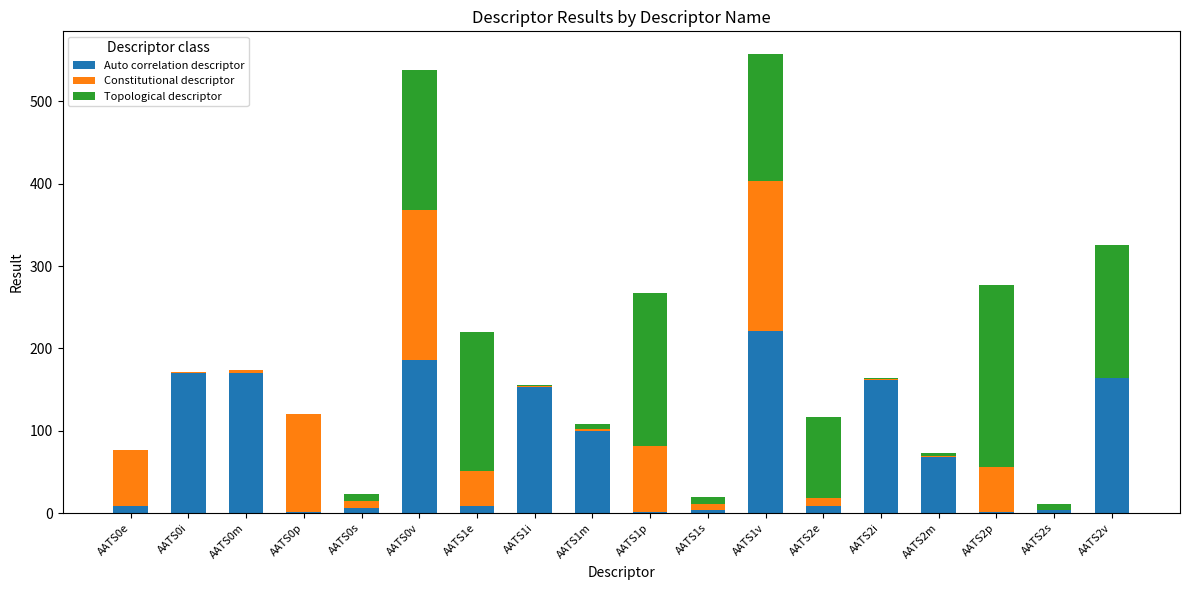

Which category has the highest value in the Auto correlation descriptor series?

AATS1v